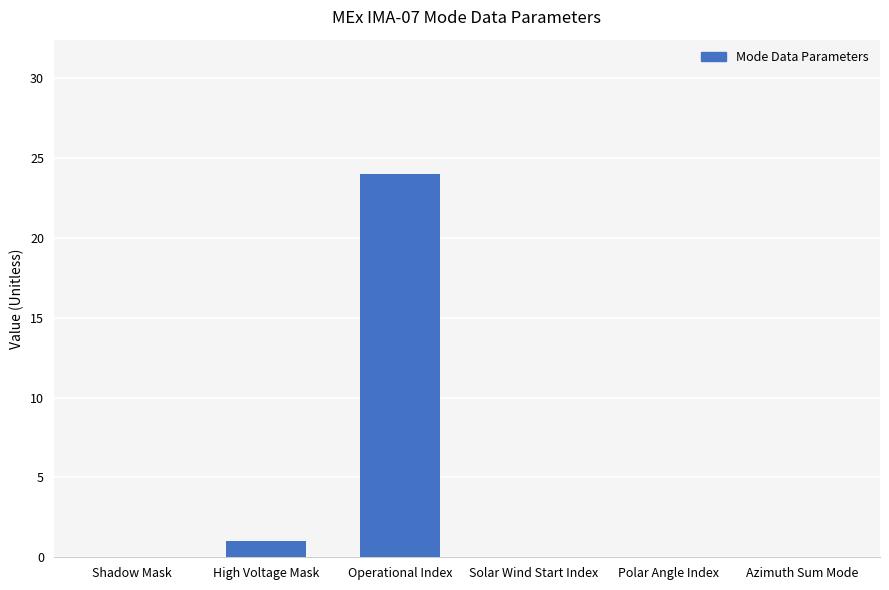

Which label corresponds to the largest value in the chart?

Operational Index